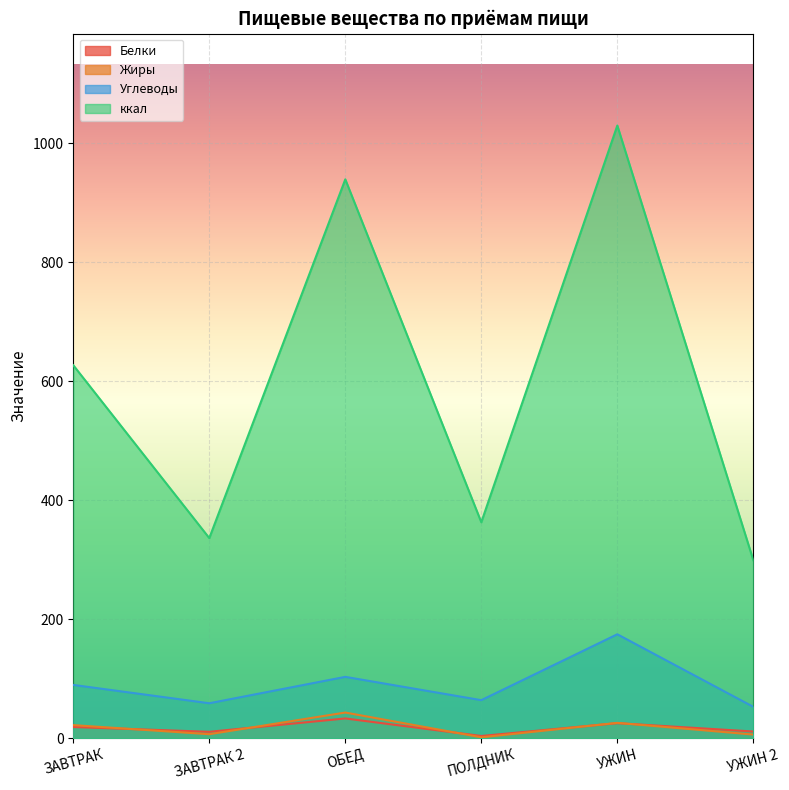

True or false: Жиры and Углеводы intersect in this chart.

False